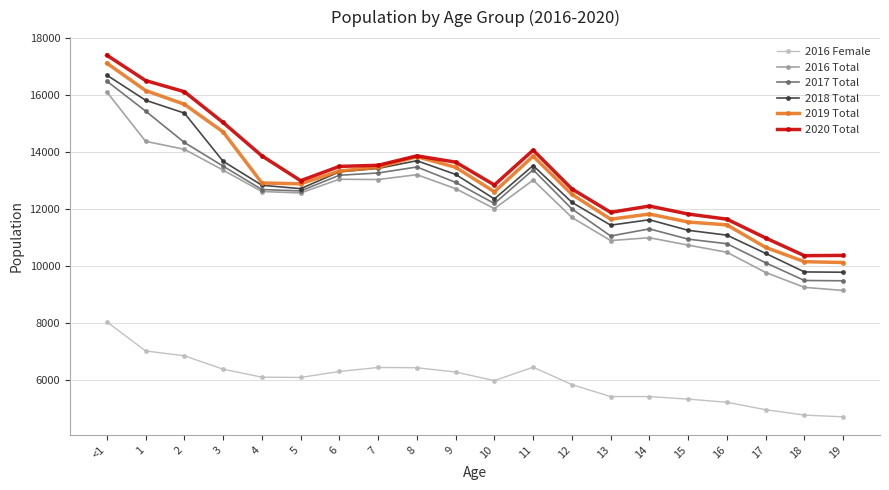

How many categories are shown in the chart?

20